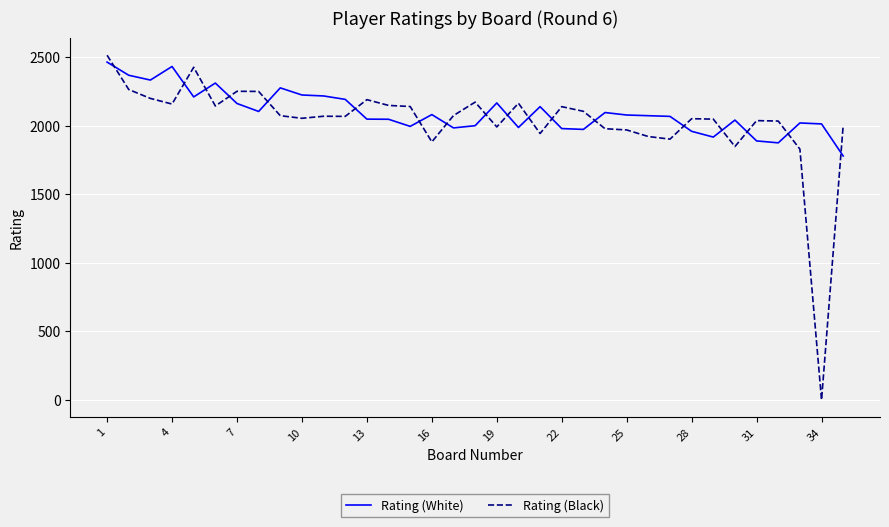

In Rating (Black), how many points are lower than both neighbors (excluding endpoints)?

10